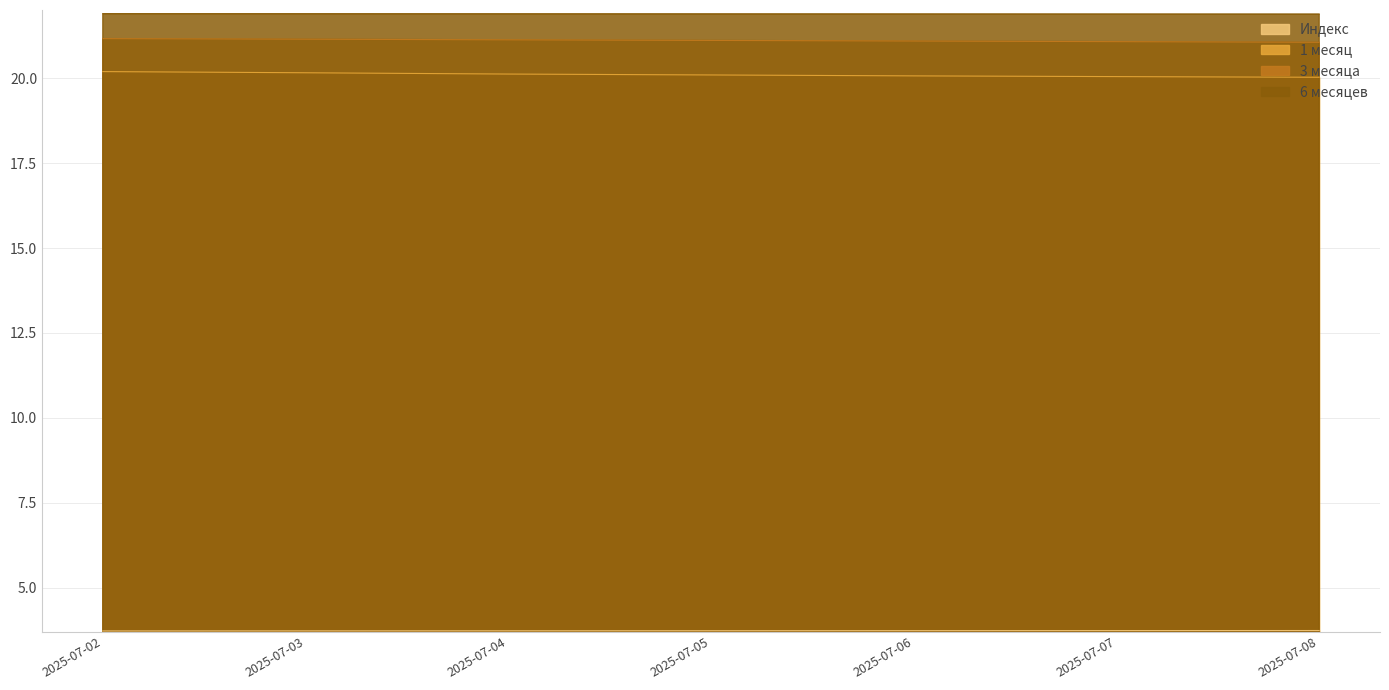

Which series changed the most between 2025-07-03 and 2025-07-06?

1 месяц